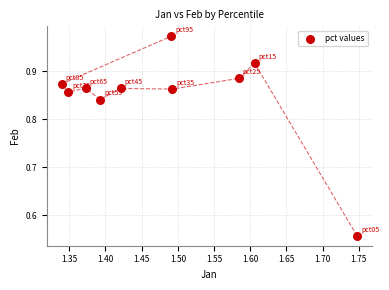

What is the range of X values (max minus min)?

0.4